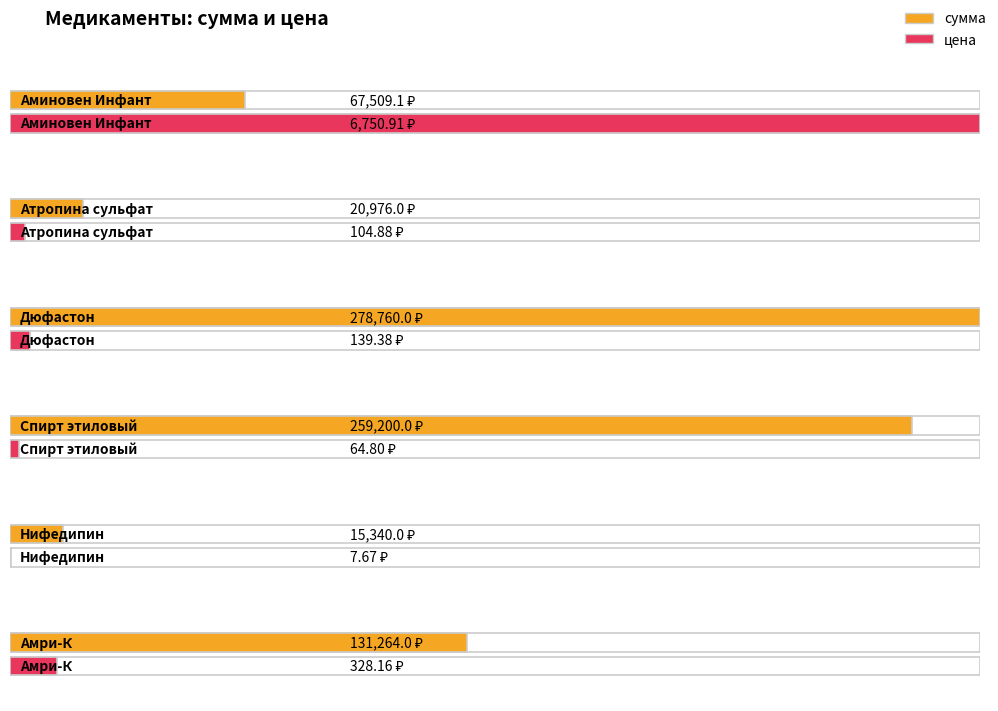

True or false: цена has a value of 458.3 at Амри-К.

False